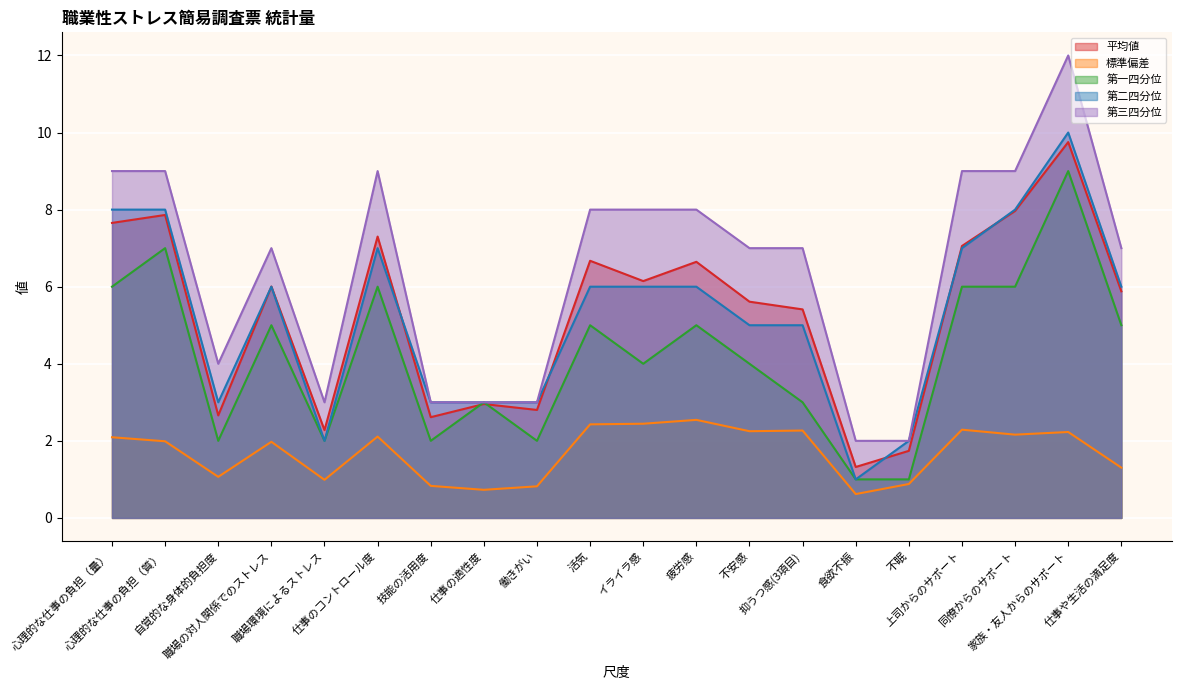

What is the value of the 第二四分位 point at the 2nd from the left?

8.0